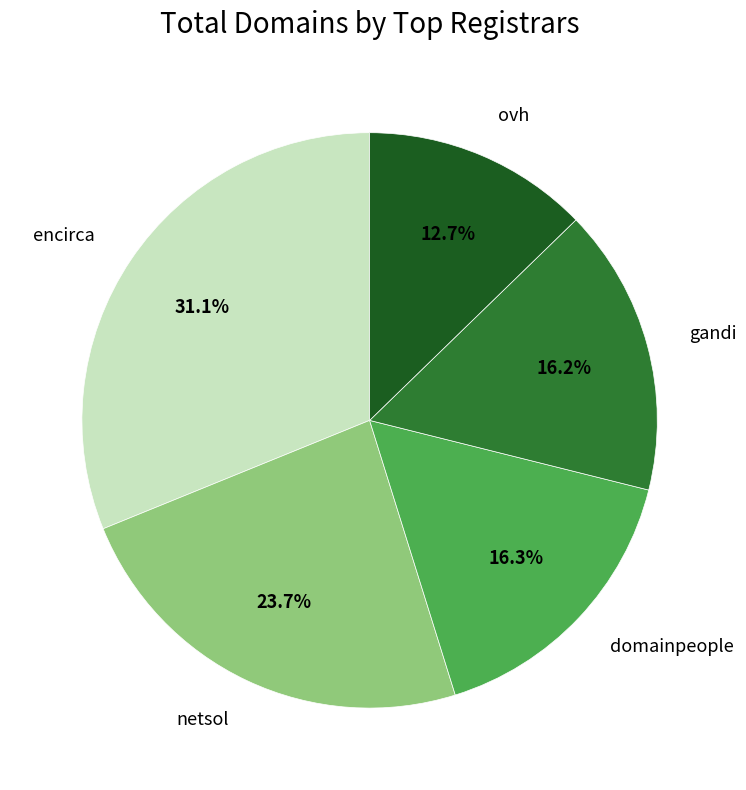

Is there a majority slice in this chart?

No